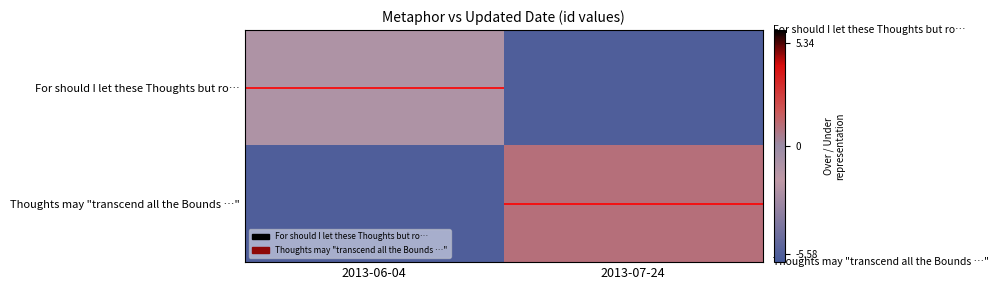

What value does the Thoughts may "transcend all the Bounds …" series have at 2013-06-04?

-5.6